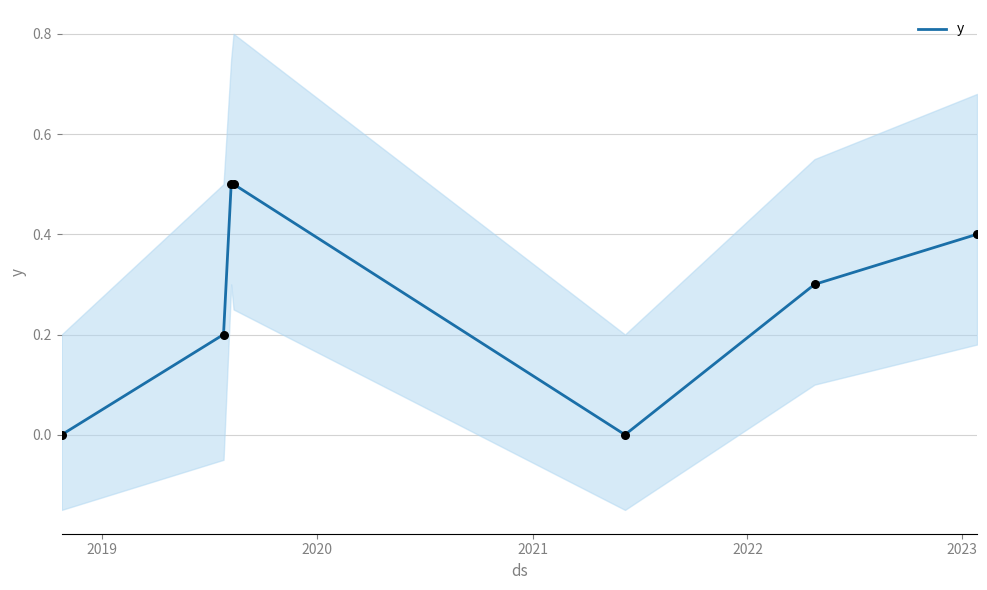

What is the maximum value for y?

0.5